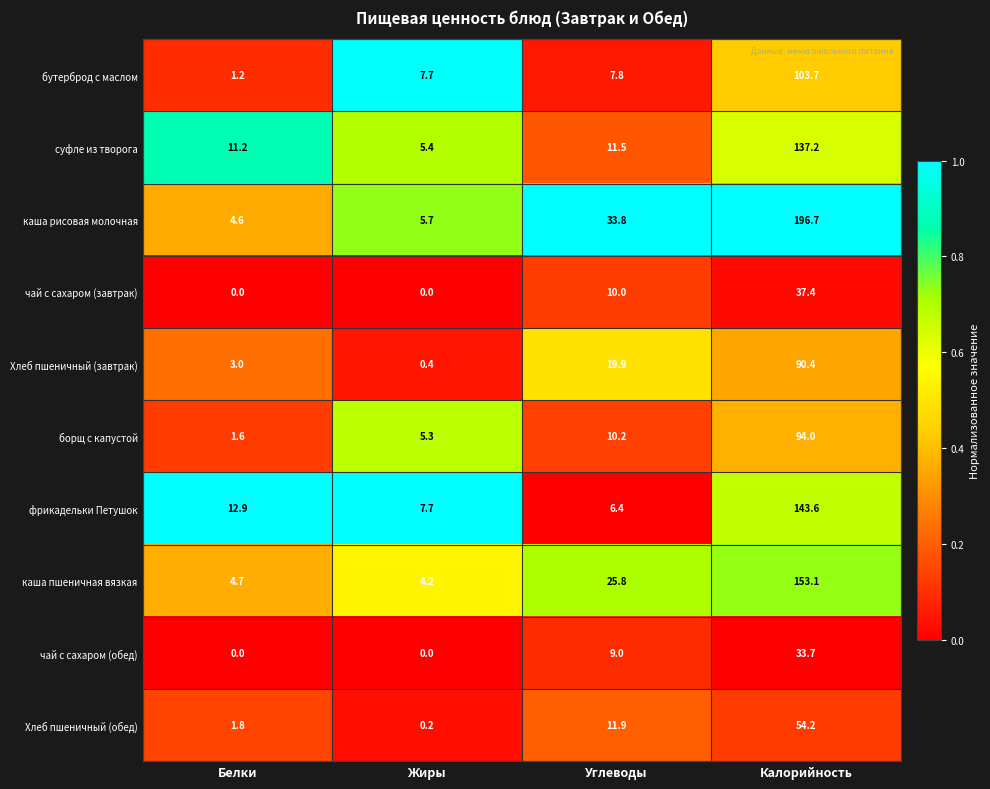

Count the number of categories in the chart.

4